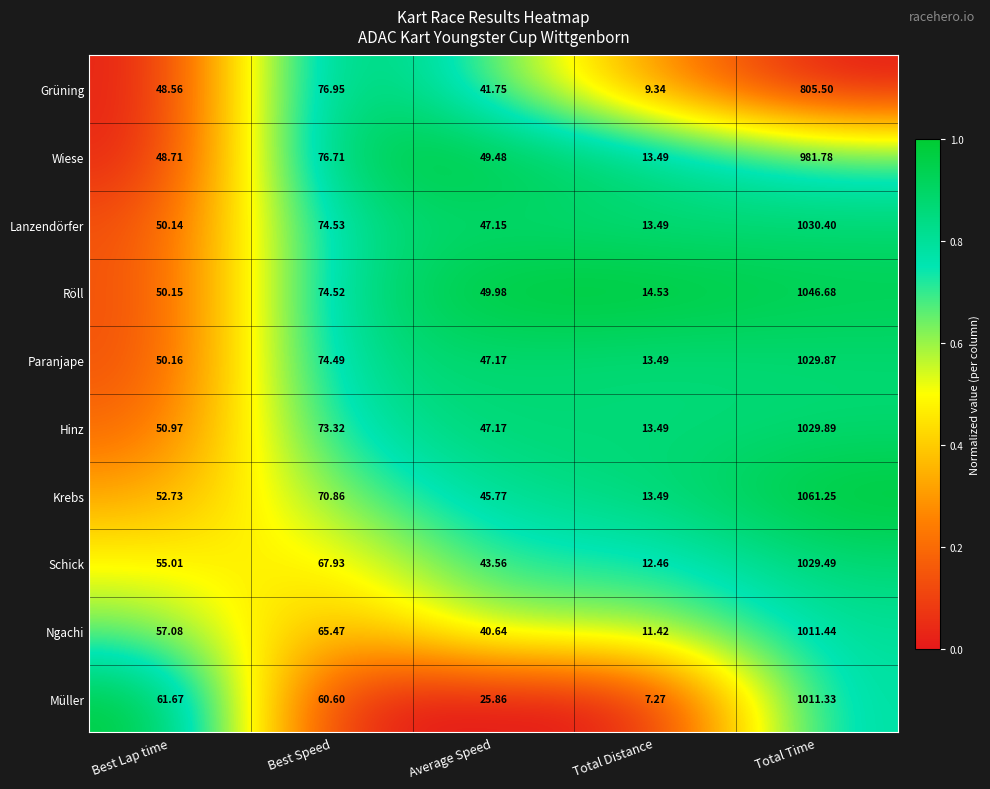

At which category is the sum across all series the highest?

Total Time